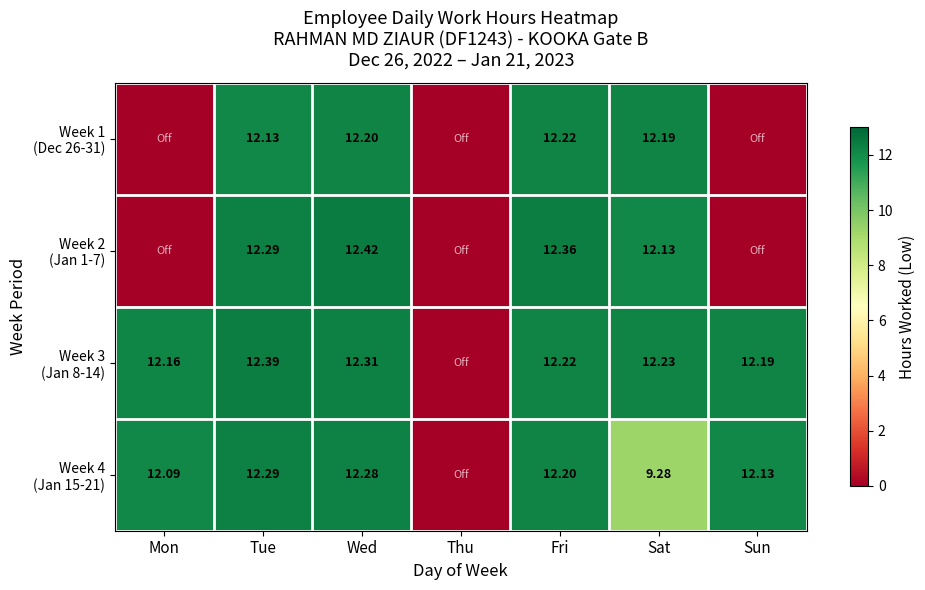

At which category does the chart reach its minimum across all series?

Mon